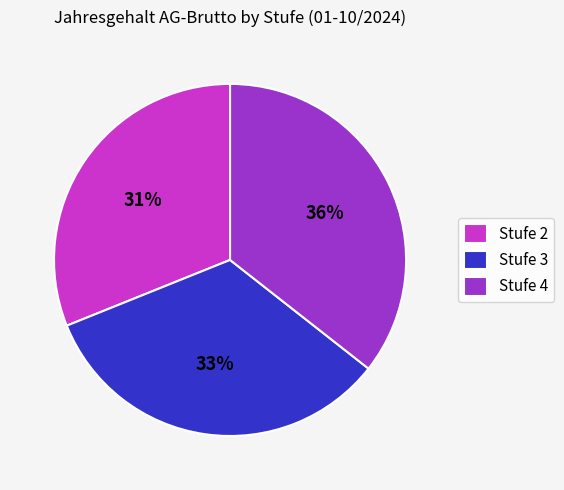

The Stufe 2 slice represents 31% of the pie. True or false?

True